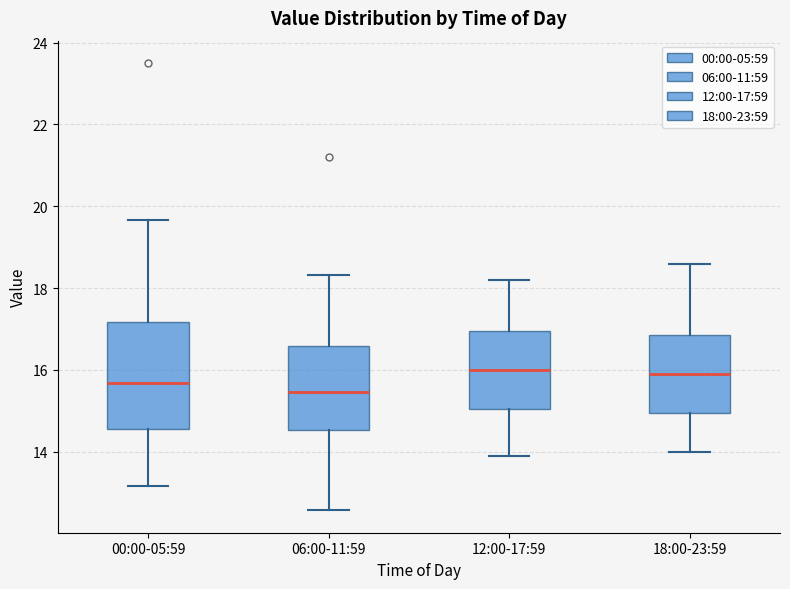

Where is the lower edge of the box for 06:00-11:59 on the y-axis? The values are not printed on the chart, so give them approximately, as read against the axis.

14.6